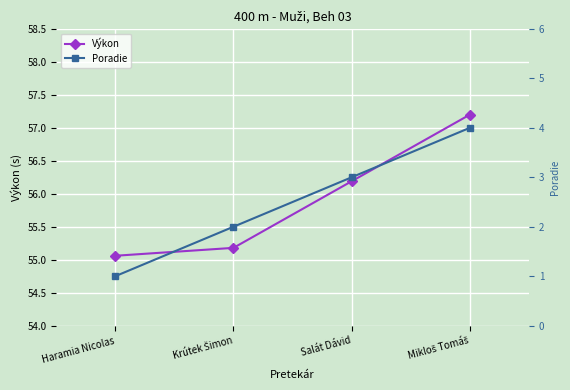

What is the difference between the Poradie values at Haramia Nicolas and Krútek Šimon?

1.0